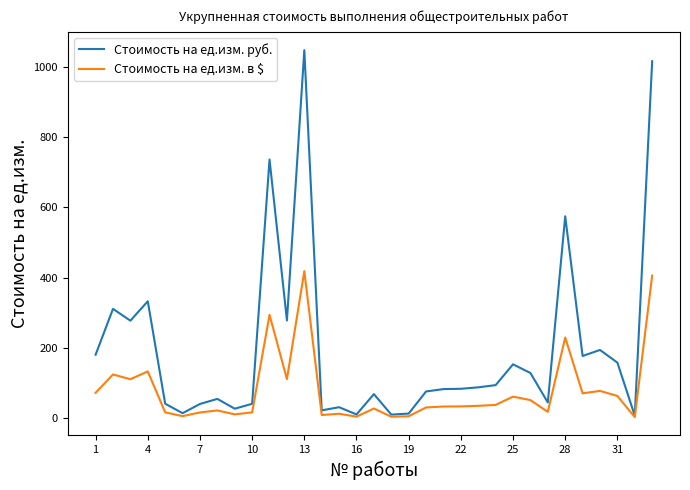

Which series has the largest range (max minus min)?

Стоимость на ед.изм. руб.